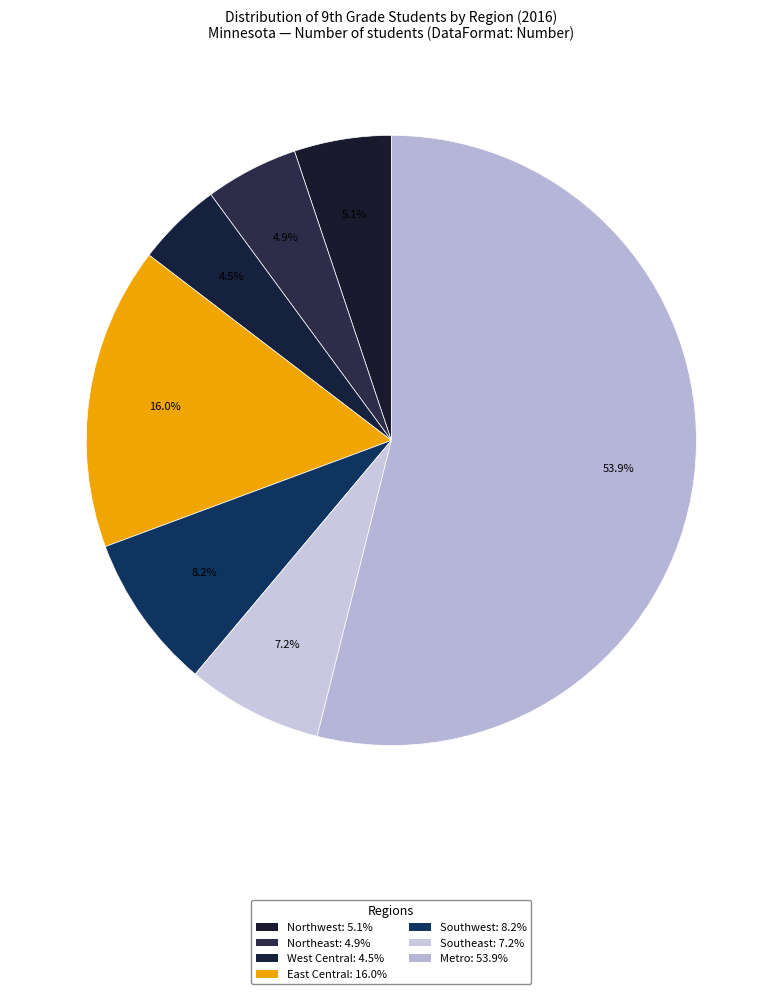

Count the number of slices in the pie.

7